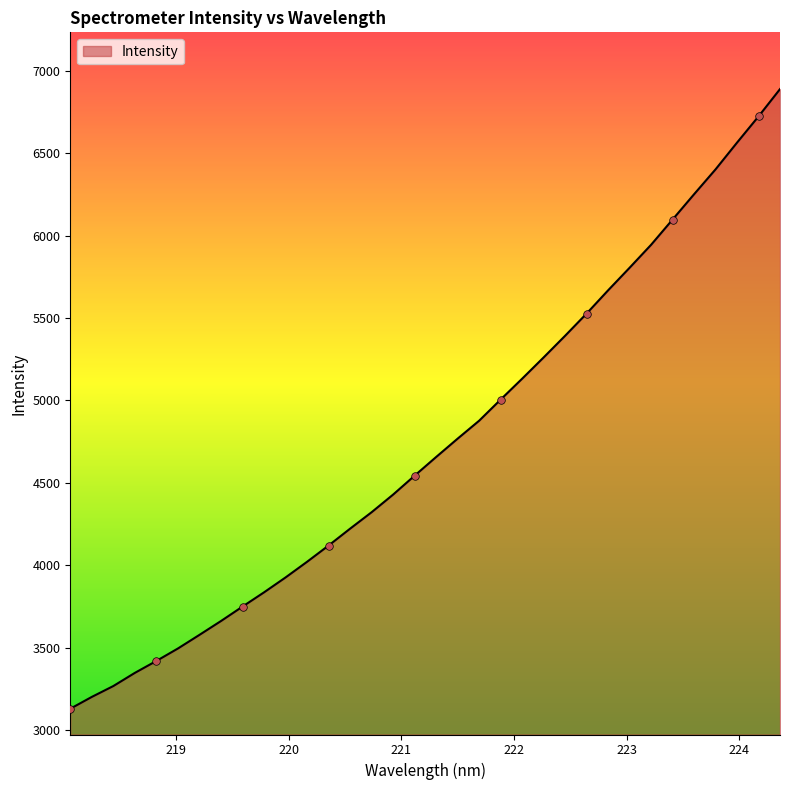

What is the difference between the maximum and minimum values?

3760.3